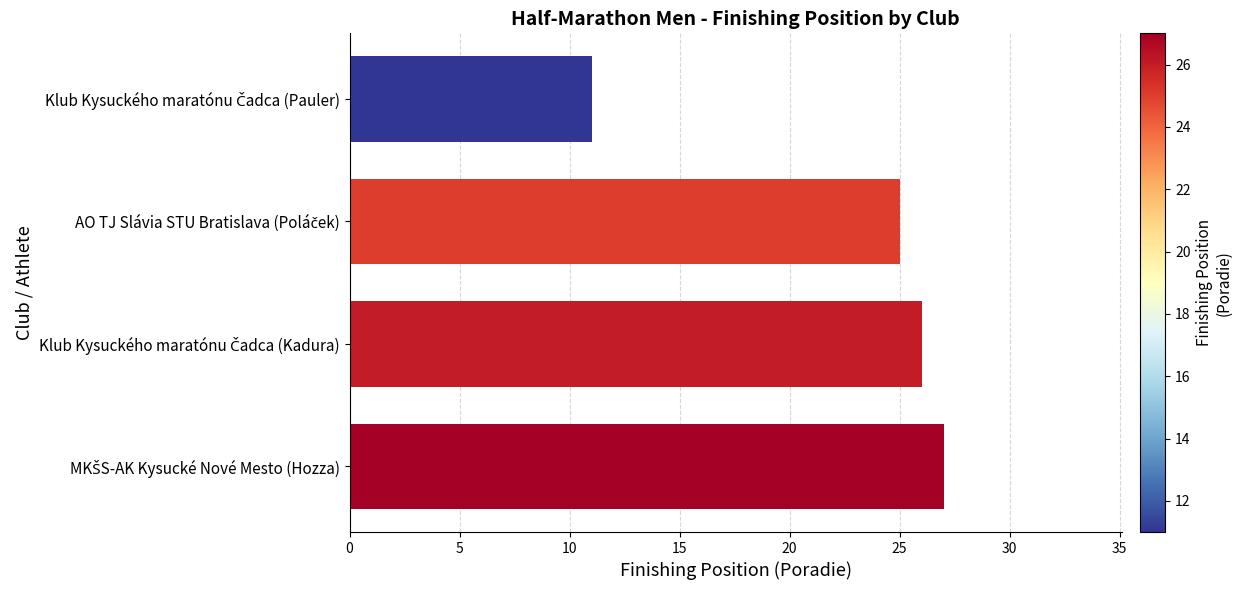

What is the value of the 4th bar from the top?

27